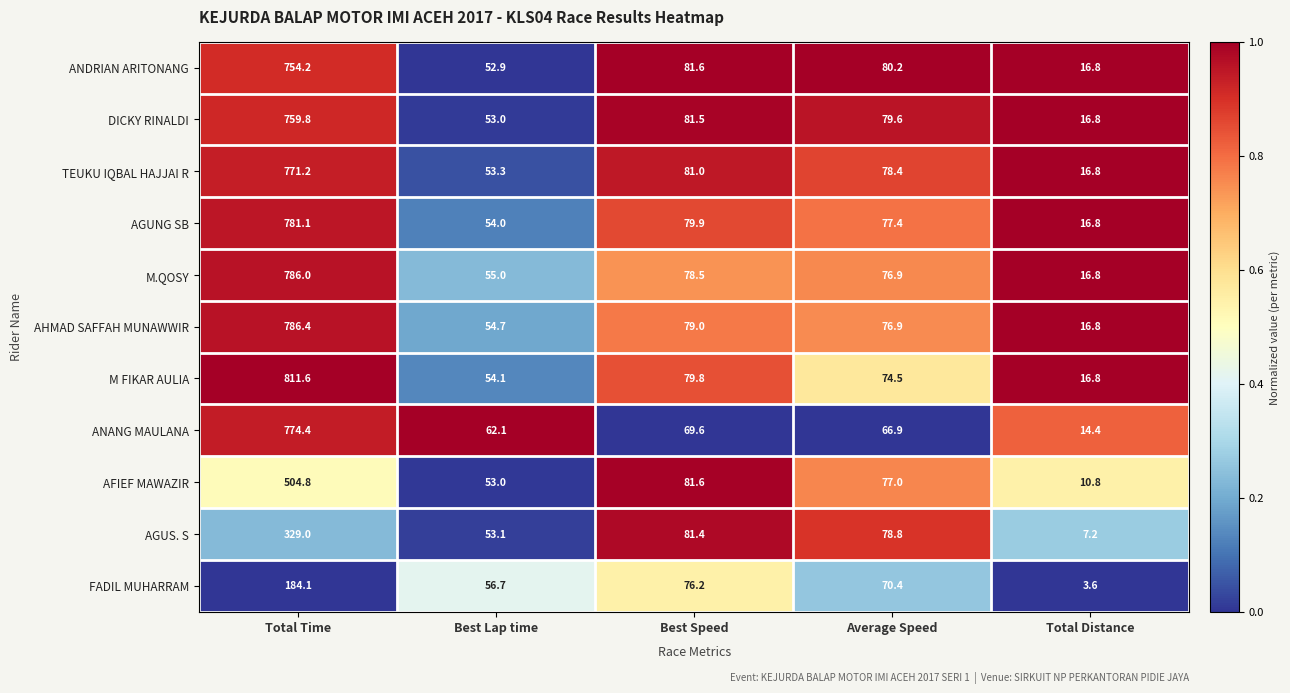

What is the difference between the AGUS. S values at Average Speed and Best Speed?

2.6